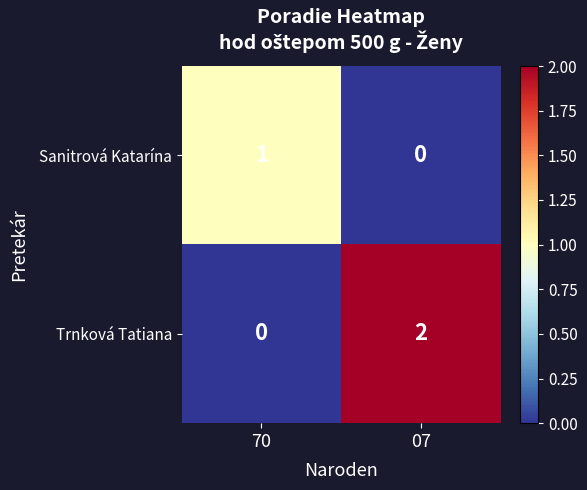

What is the spread (max minus min) of values at 07?

2